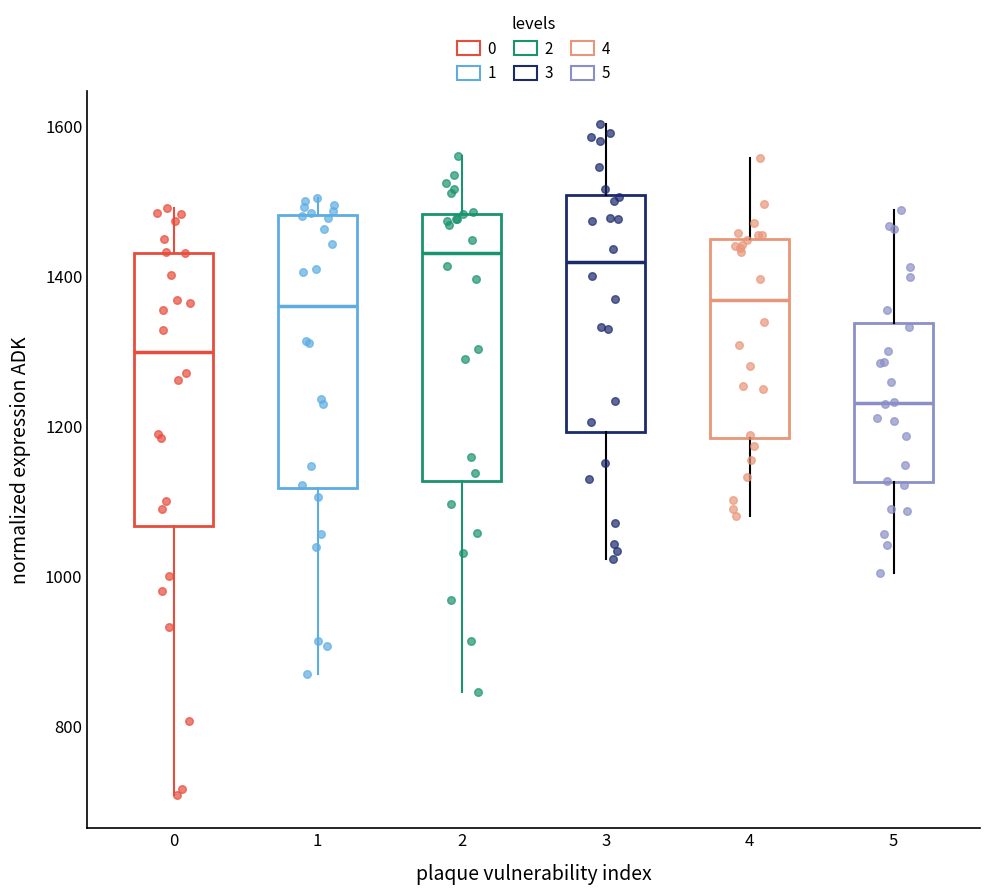

Reading left to right, transcribe this box plot: for each box, give where its median line is, the range the box spans, and where its two whiskers end, as read against the y-axis. The values are not printed on the chart, so give them approximately, as read against the axis.

0: median 1300, box 1060 to 1440, whiskers 700 to 1500
1: median 1360, box 1120 to 1480, whiskers 860 to 1500
2: median 1440, box 1120 to 1480, whiskers 840 to 1560
3: median 1420, box 1200 to 1500, whiskers 1020 to 1600
4: median 1360, box 1180 to 1460, whiskers 1080 to 1560
5: median 1240, box 1120 to 1340, whiskers 1000 to 1480